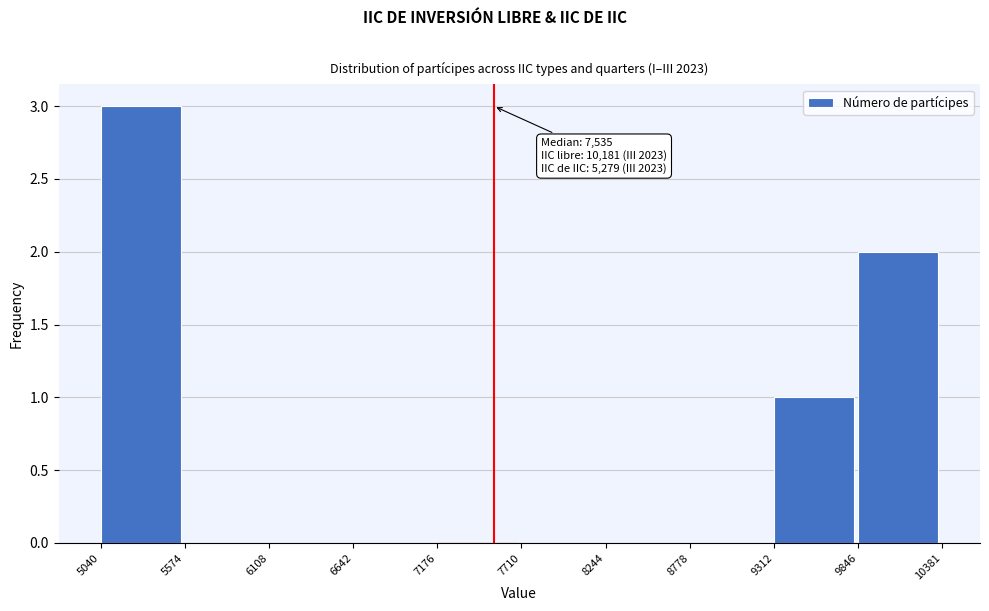

Over which range of the x-axis is the bar tallest?

5040 to 5574